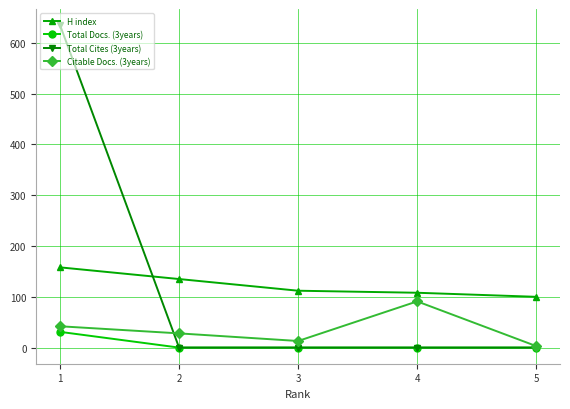

Which category has the highest value across all series?

1